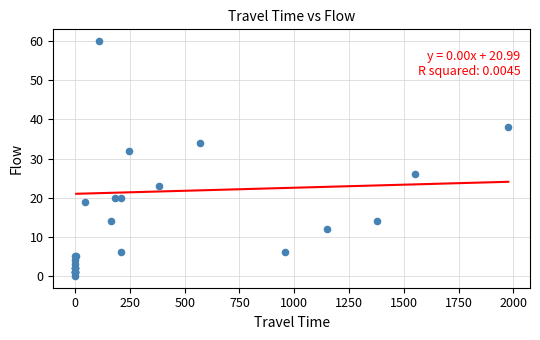

What Y value in the scatter plot is closest to 30?

32